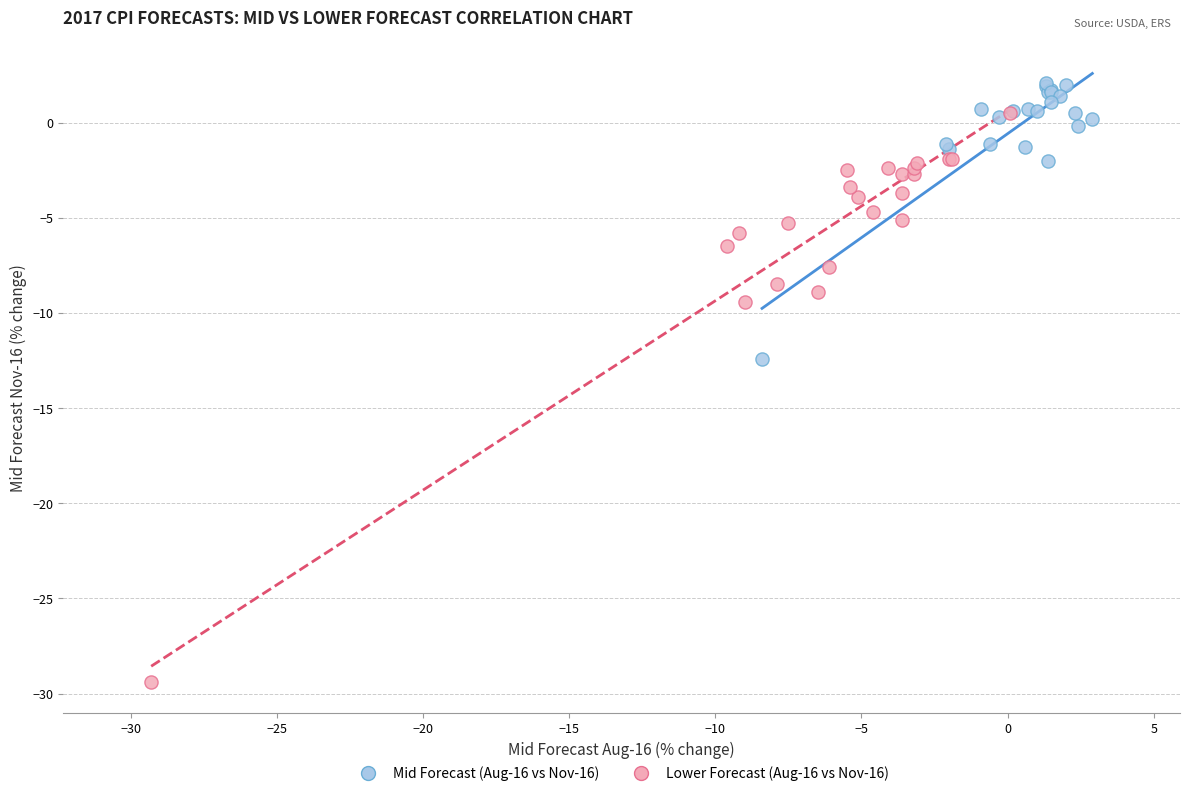

Which series reaches the maximum Y coordinate?

Mid Forecast (Aug-16 vs Nov-16)